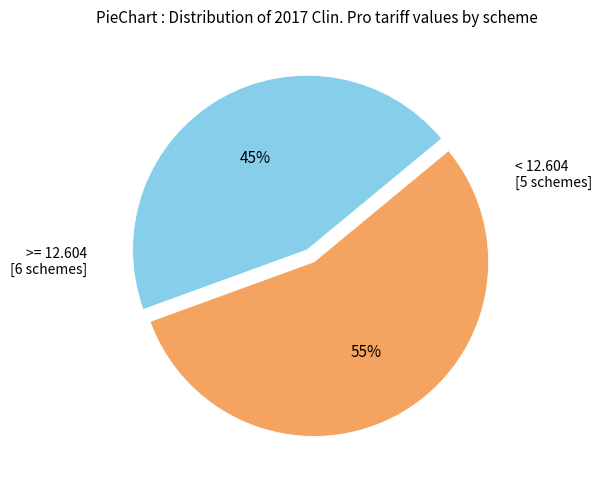

To the nearest percent, what is the average slice percentage?

50%